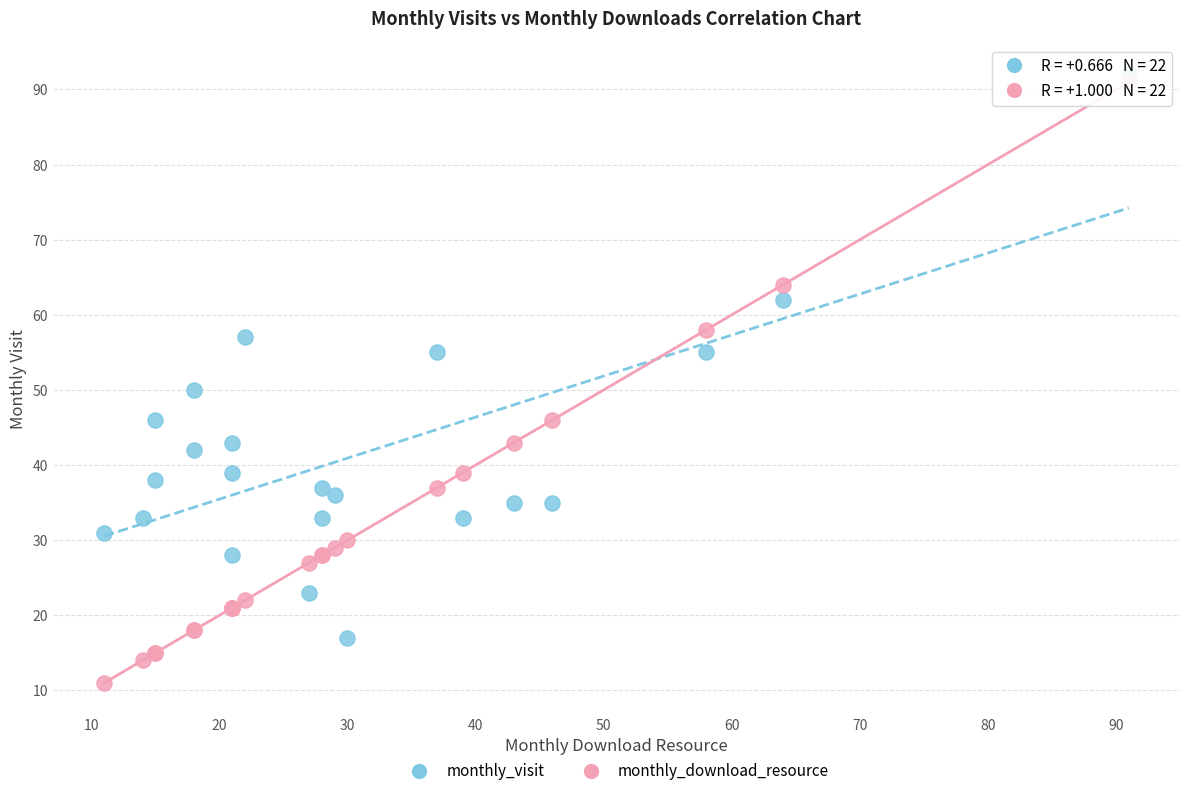

In the monthly_download_resource series, what Y value is closest to 51?

46